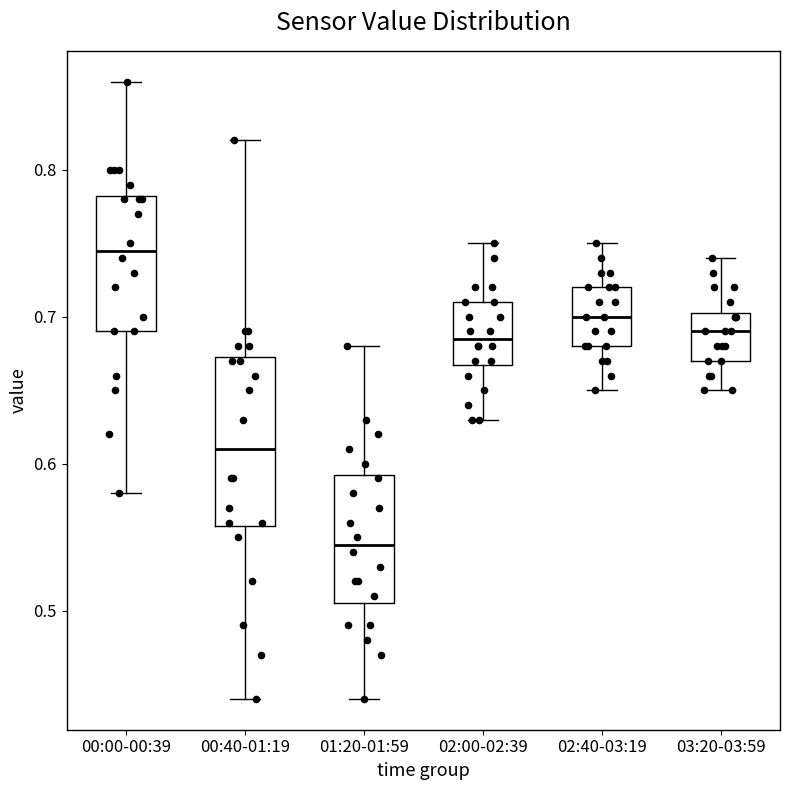

Reading left to right, transcribe this box plot: for each box, give where its median line is, the range the box spans, and where its two whiskers end, as read against the y-axis. The values are not printed on the chart, so give them approximately, as read against the axis.

00:00-00:39: median 0.75, box 0.69 to 0.78, whiskers 0.58 to 0.86
00:40-01:19: median 0.61, box 0.56 to 0.67, whiskers 0.44 to 0.82
01:20-01:59: median 0.55, box 0.51 to 0.59, whiskers 0.44 to 0.68
02:00-02:39: median 0.69, box 0.67 to 0.71, whiskers 0.63 to 0.75
02:40-03:19: median 0.70, box 0.68 to 0.72, whiskers 0.65 to 0.75
03:20-03:59: median 0.69, box 0.67 to 0.70, whiskers 0.65 to 0.74